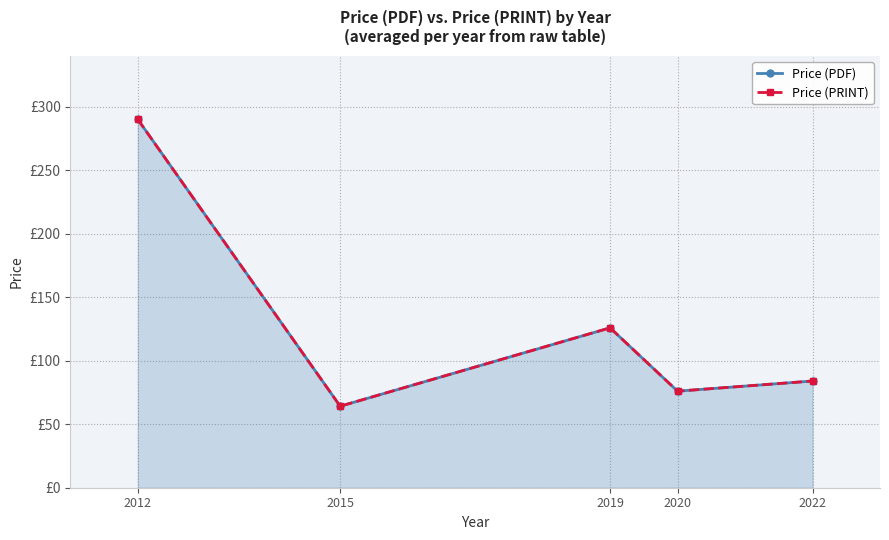

How many interior local peaks does the Price (PDF) series have?

1